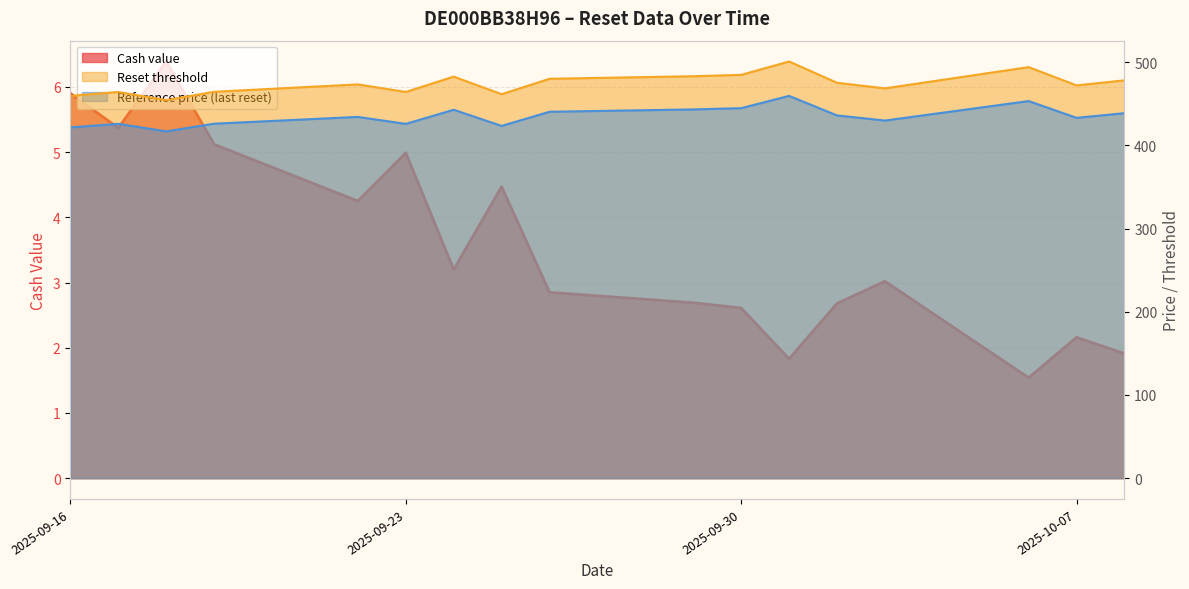

Does the chart have visible grid lines?

Yes